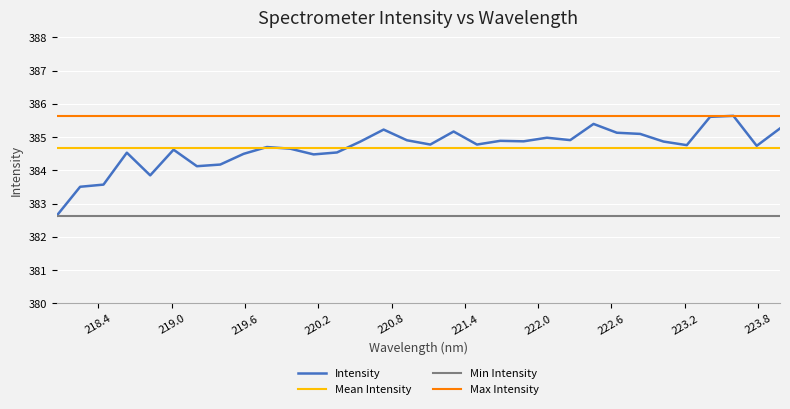

What is the minimum value shown in the chart?

382.6